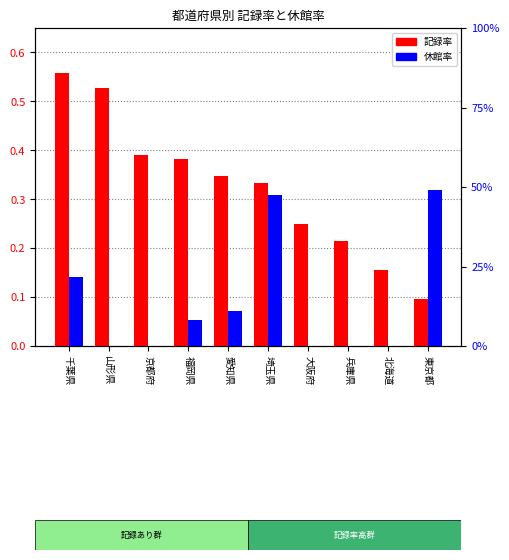

List the series in order of their overall mean, highest first.

記録率, 休館率